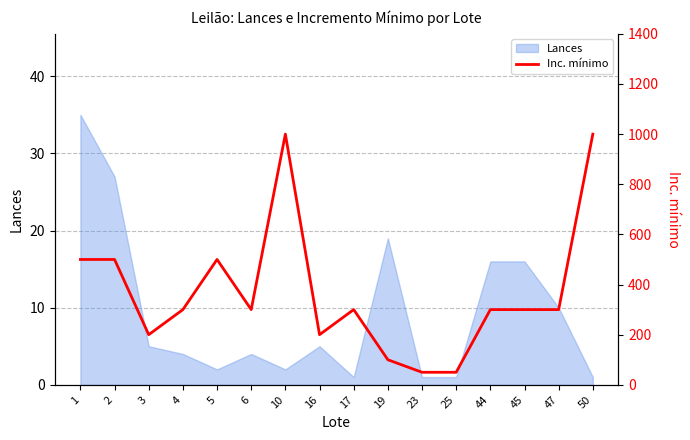

What is the change in value from 19 to 25?

-50